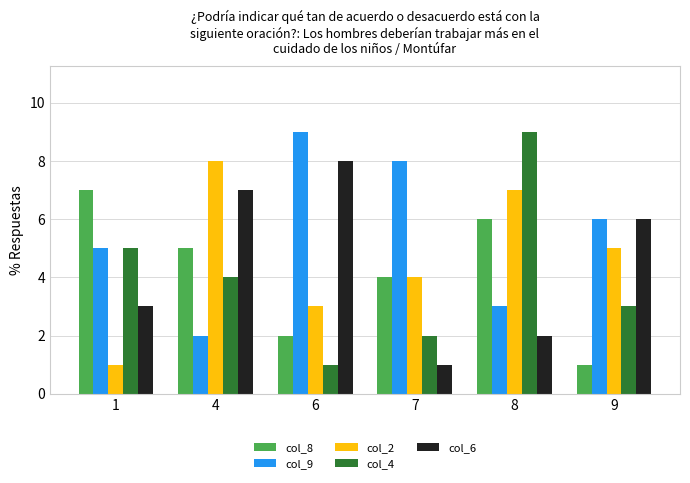

Between 7 and 8, which series saw the biggest shift?

col_4